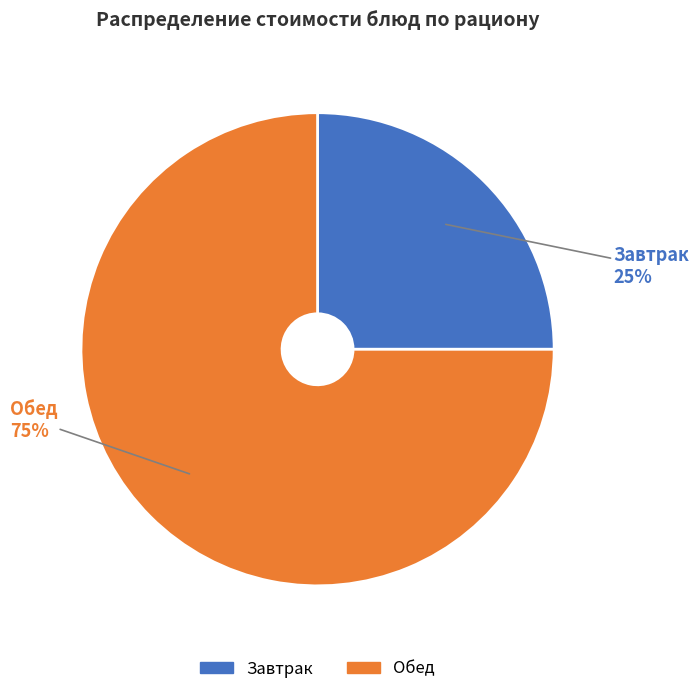

Which category has the biggest portion of the pie?

Обед